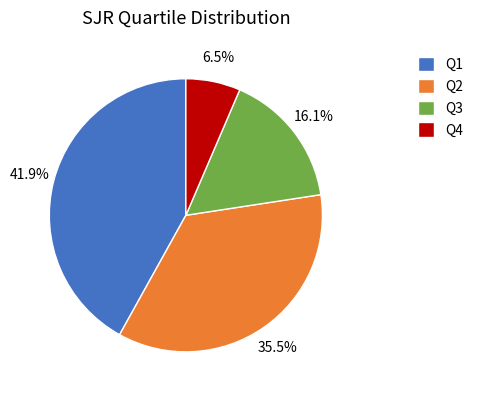

How many slices are in this pie chart?

4